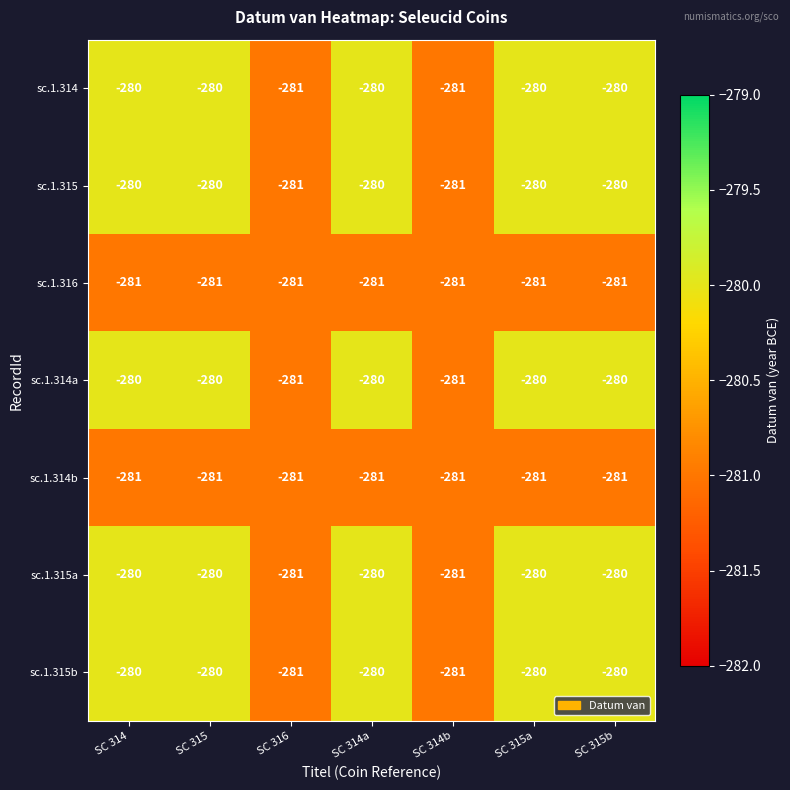

What is the approximate value of sc.1.315 at SC 315?

-280